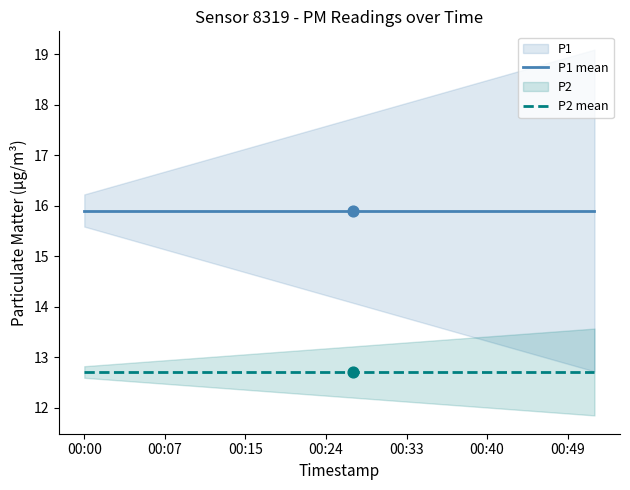

Which series contains the lowest Y value?

P2 mean